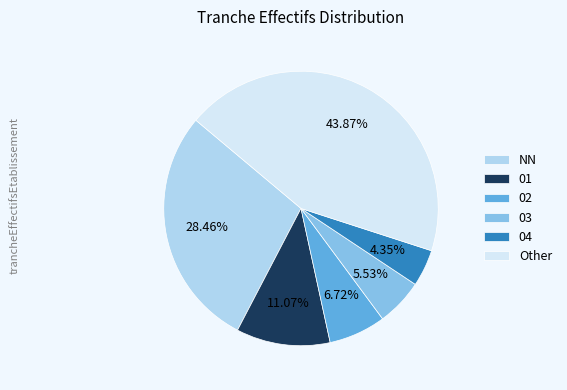

Does 04 represent more than half of the total?

No